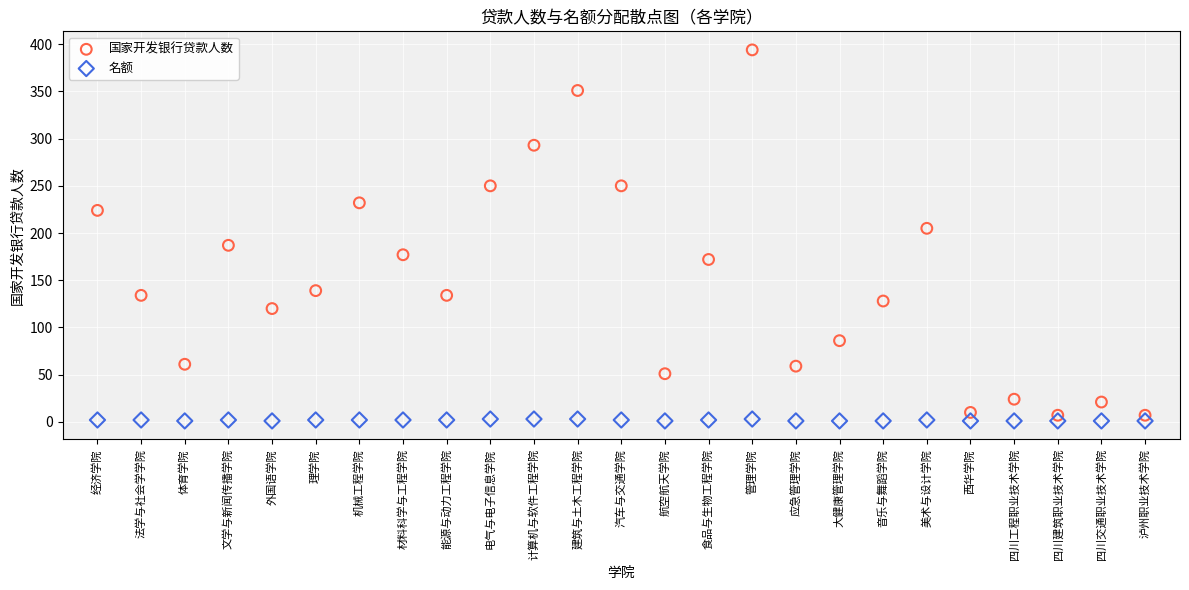

Which series contains the highest Y value?

国家开发银行贷款人数